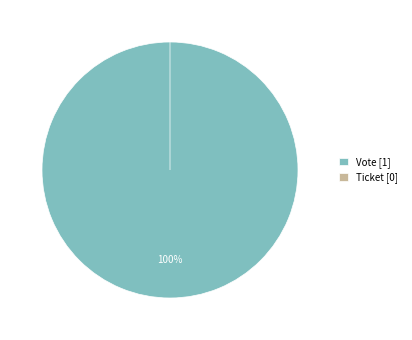

Which slice represents more than half of the pie?

Vote